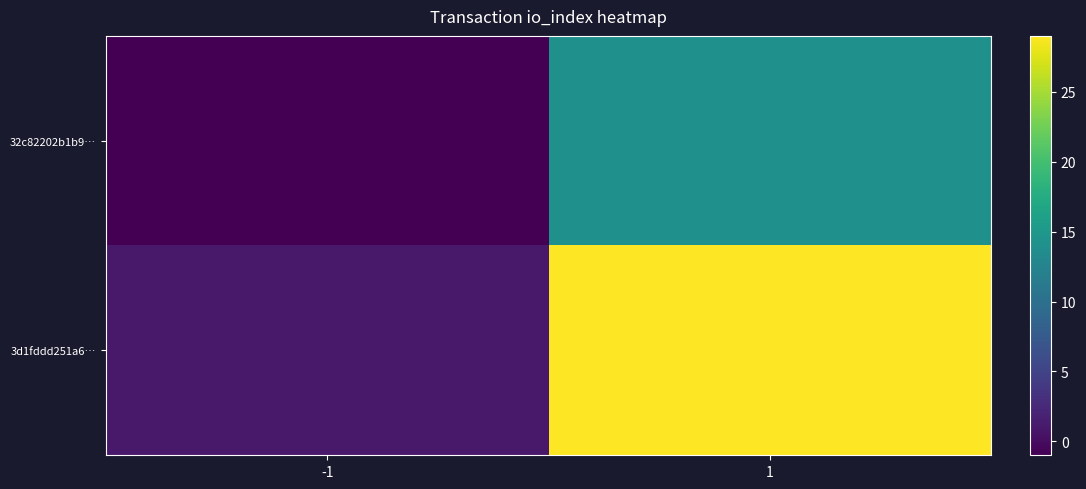

What is the smallest value displayed?

-1